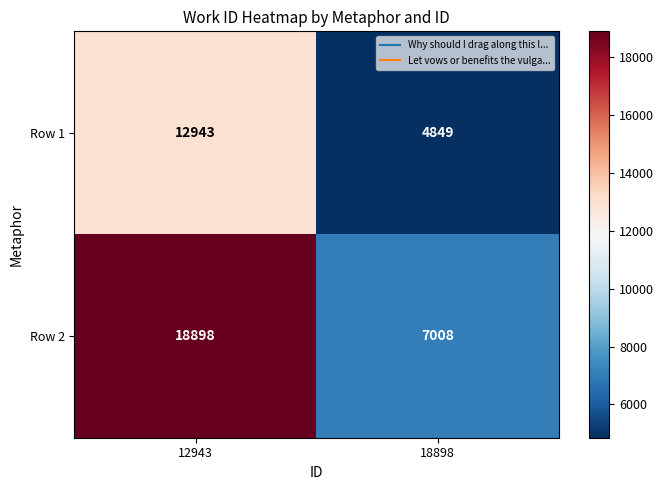

The value of Row 1 at 12943 is 12943. True or false?

True